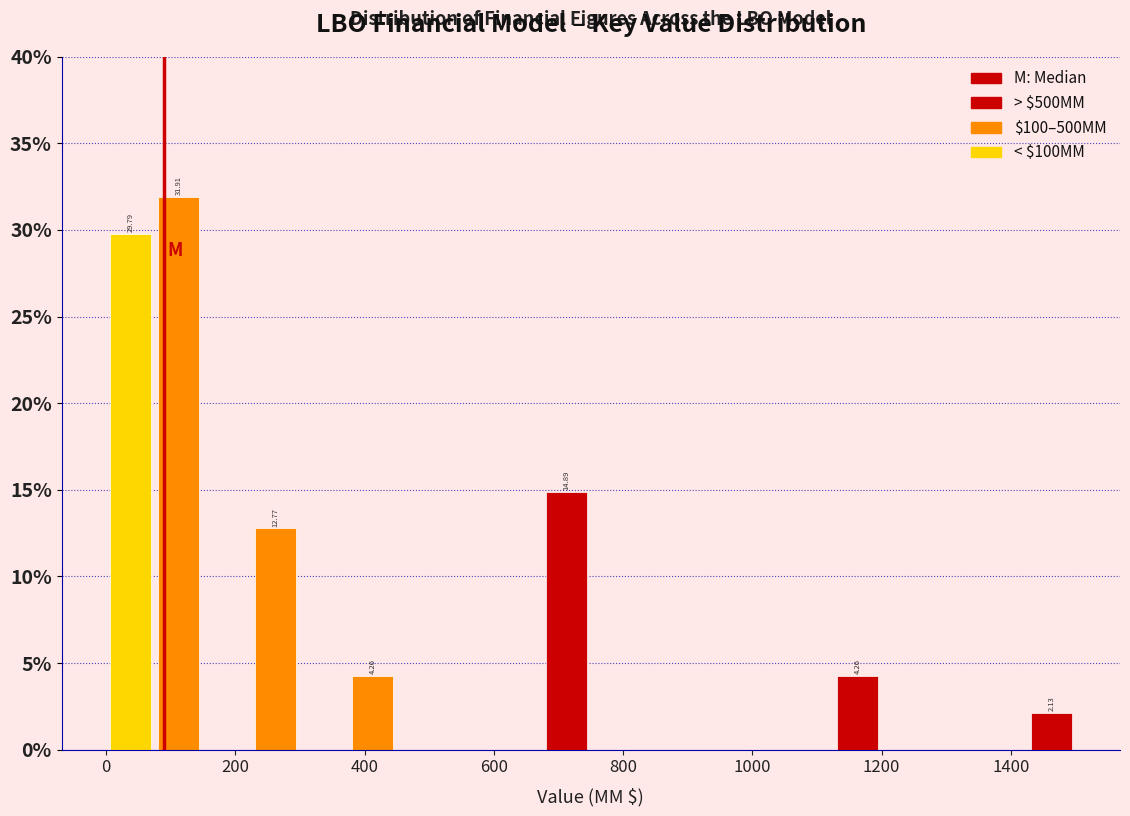

Read against the x-axis, roughly where is the centre of the tallest bar?

120